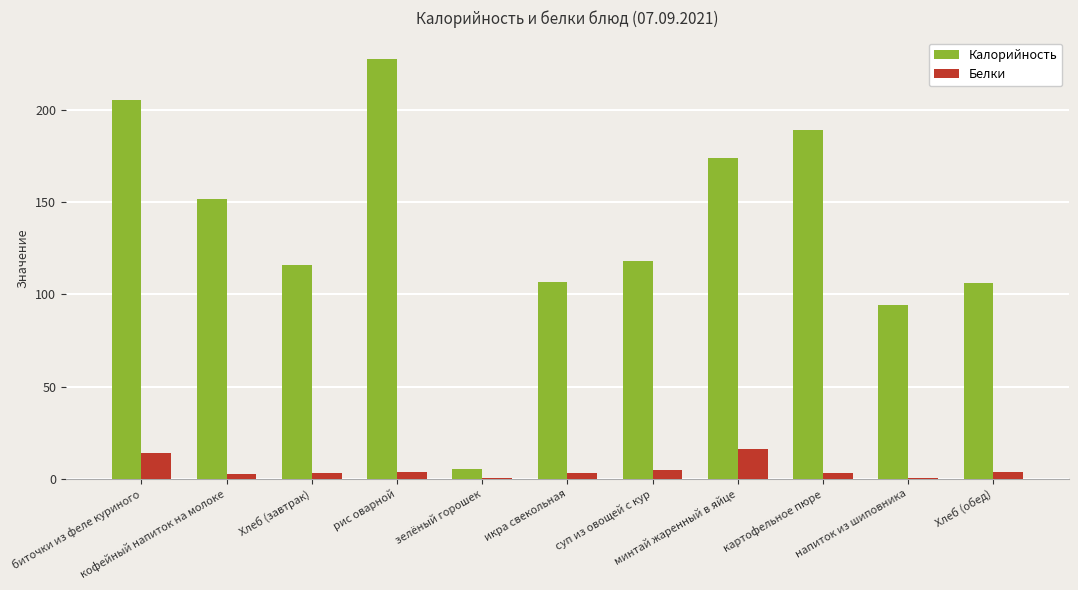

Is the value of Белки at кофейный напиток на молоке greater than the value of Калорийность at минтай жаренный в яйце?

No